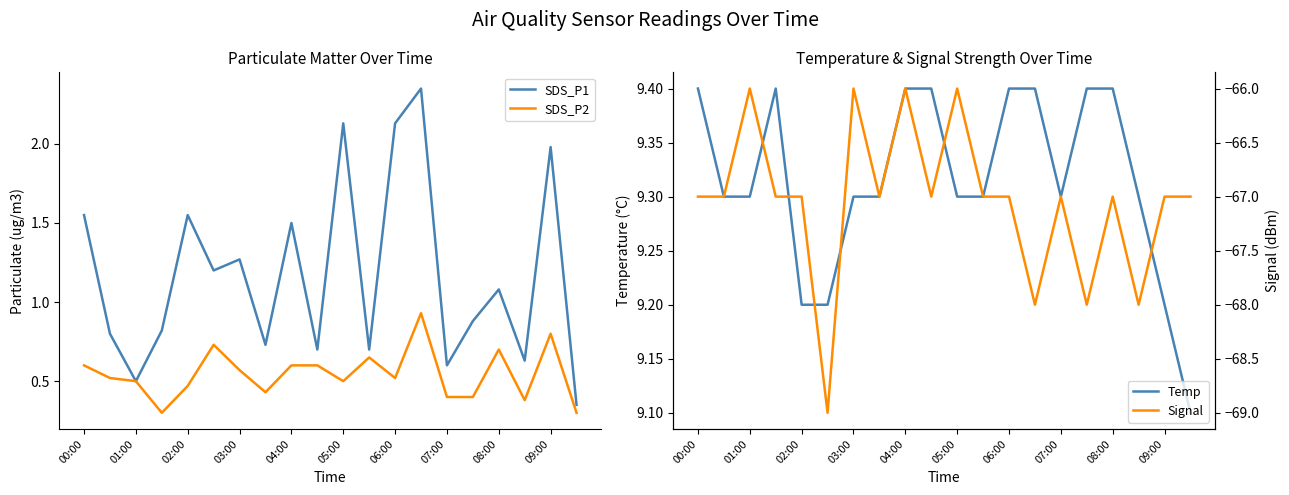

At how many categories does at least one series exceed -15?

20